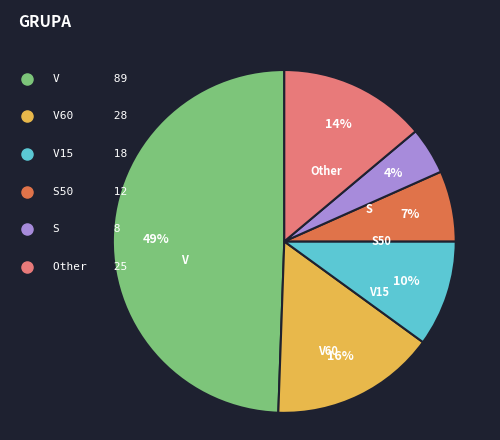

Combined, do Other and V60 account for over 50%?

No